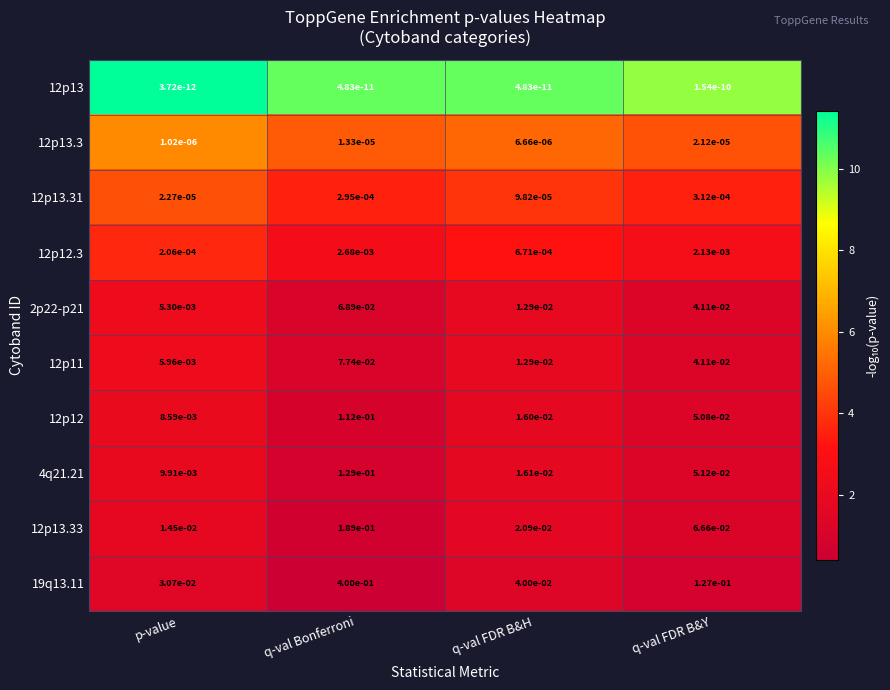

Which series has the widest spread of values?

19q13.11